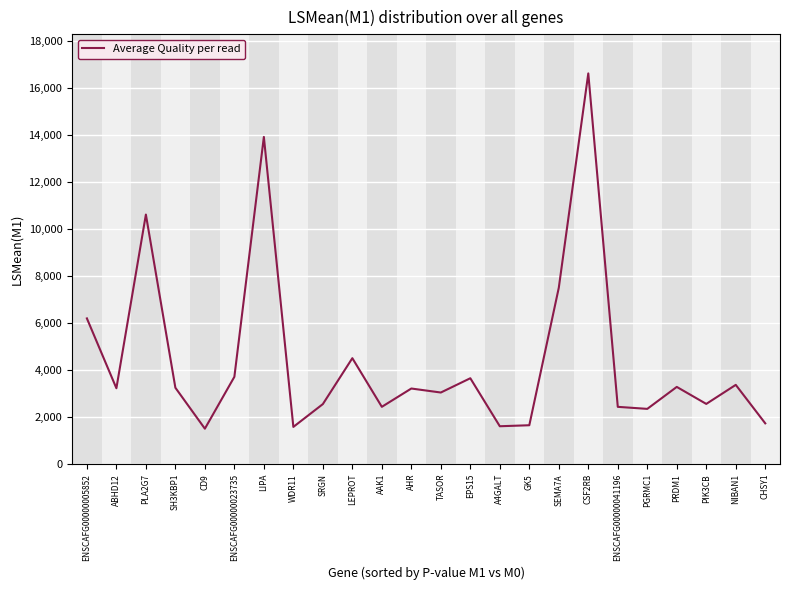

The value at PIK3CB is 2564.6. True or false?

True